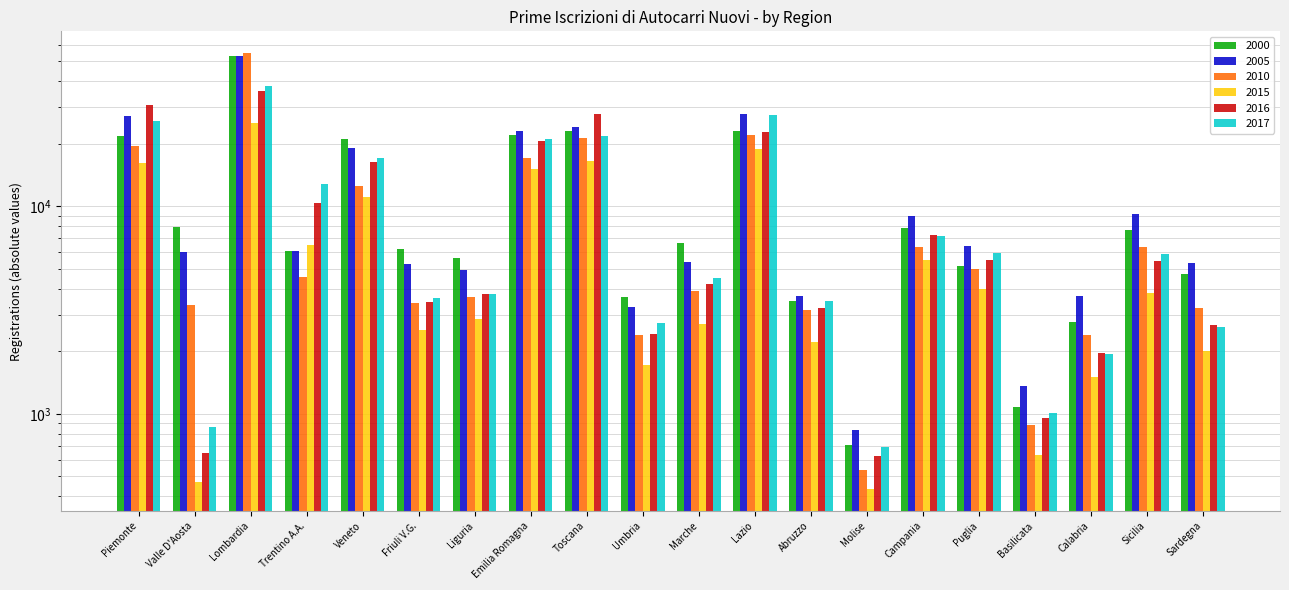

Which series has the largest range (max minus min)?

2010